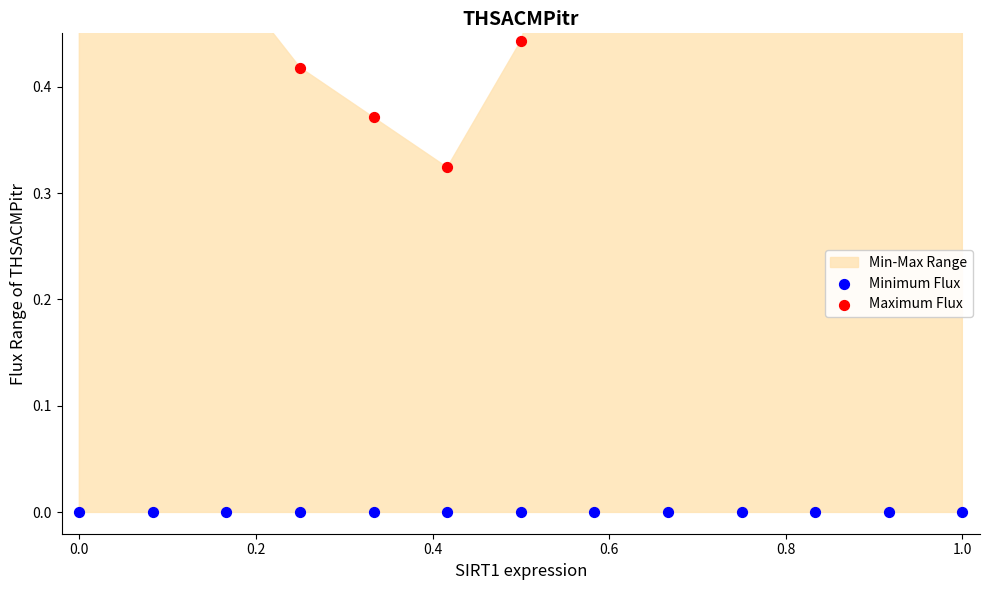

Is the value of Maximum Flux at 11 greater than the value of Minimum Flux at 0.4?

Yes